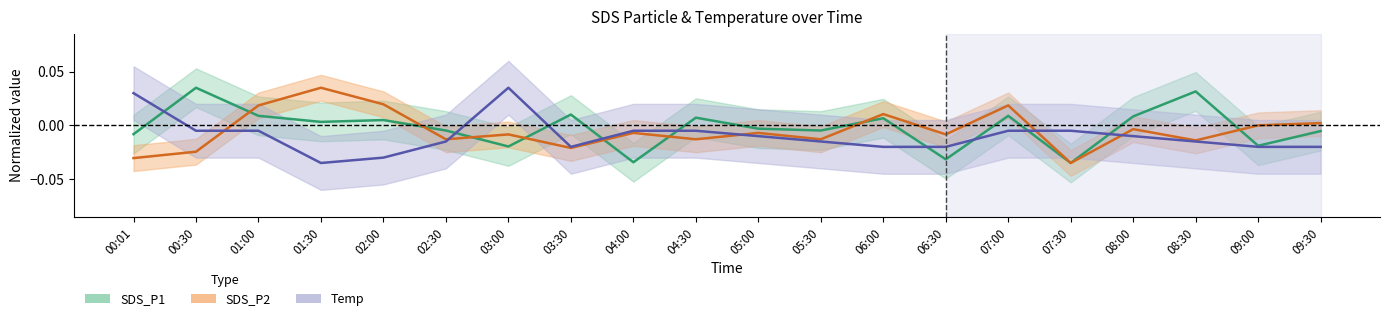

Rank the series by their maximum value, from lowest to highest.

SDS_P1, SDS_P2, Temp